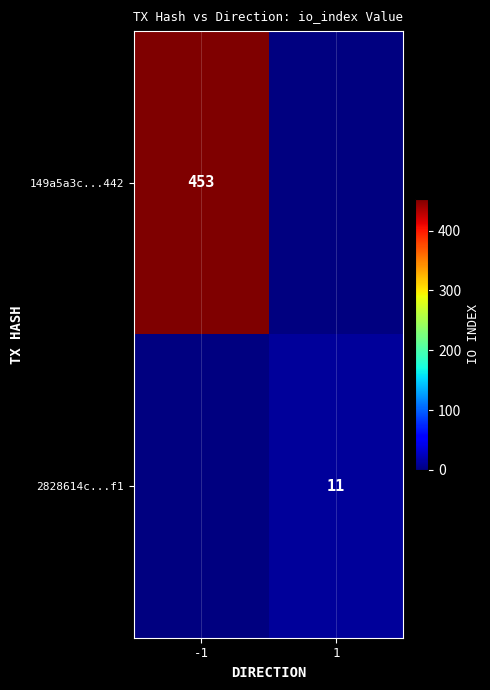

Is it true that 2828614c...f1 equals 16 at 1?

False